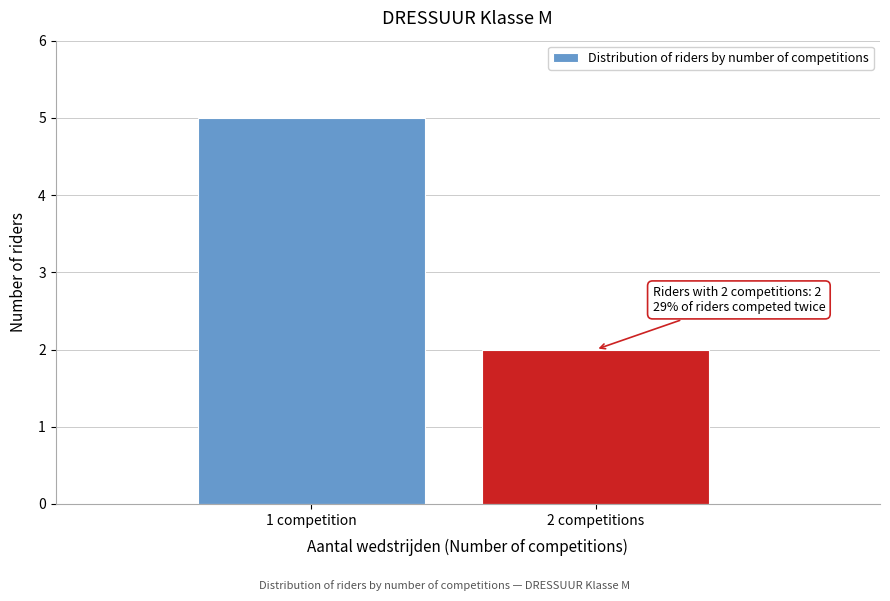

Reading left to right, extract all data points from this chart.

1 competition=5	2 competitions=2